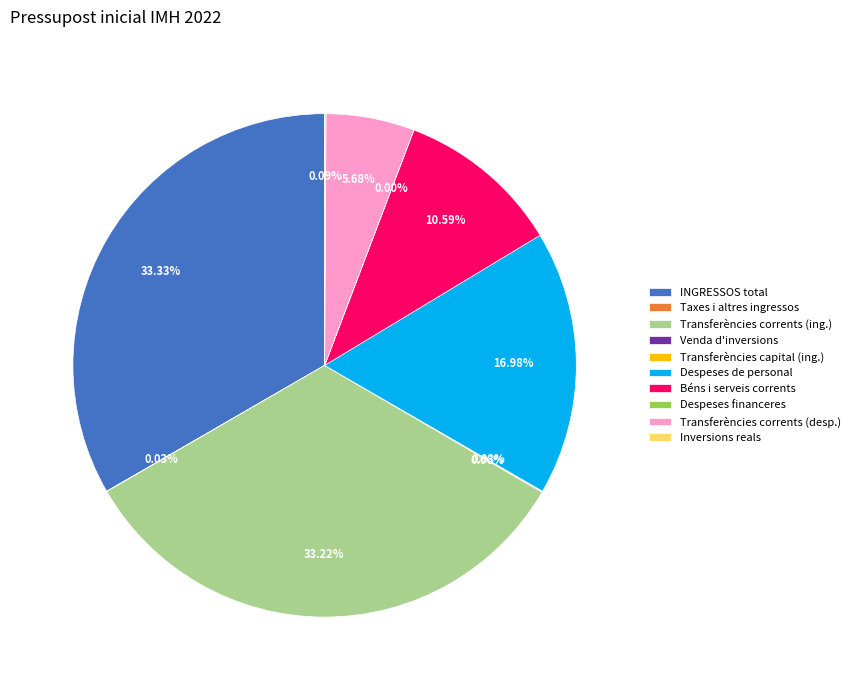

Is there any slice that represents more than half of the pie?

No